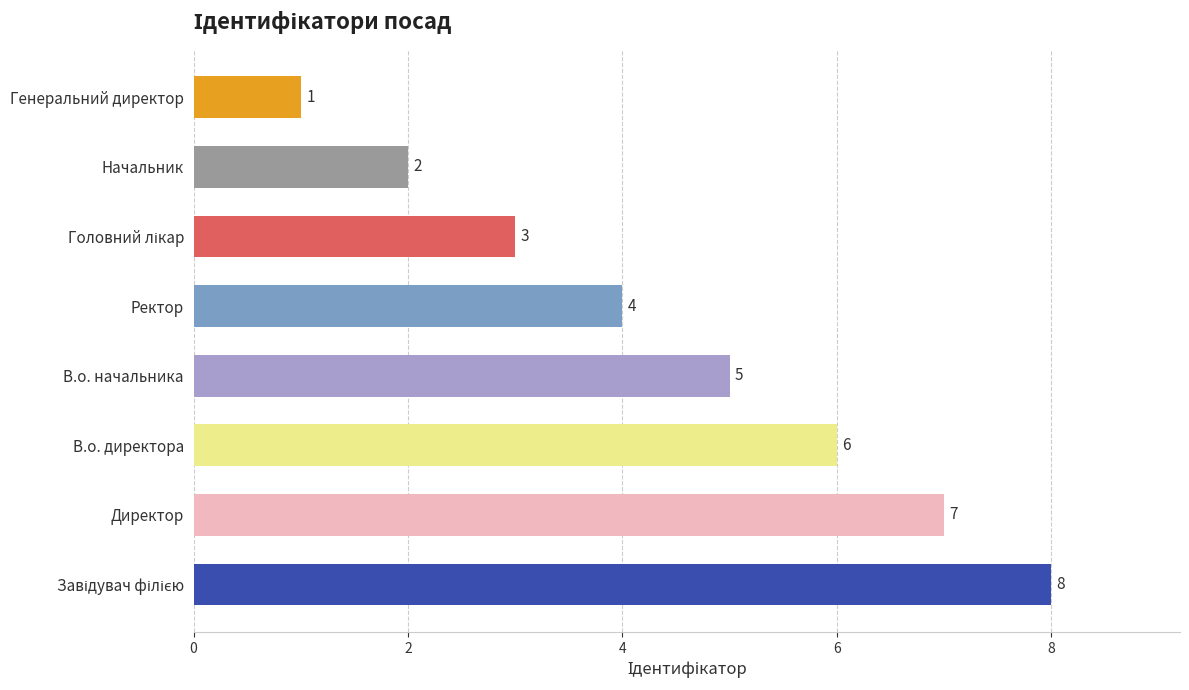

Reading bottom to top, extract all data points from this chart.

8	7	6	5	4	3	2	1